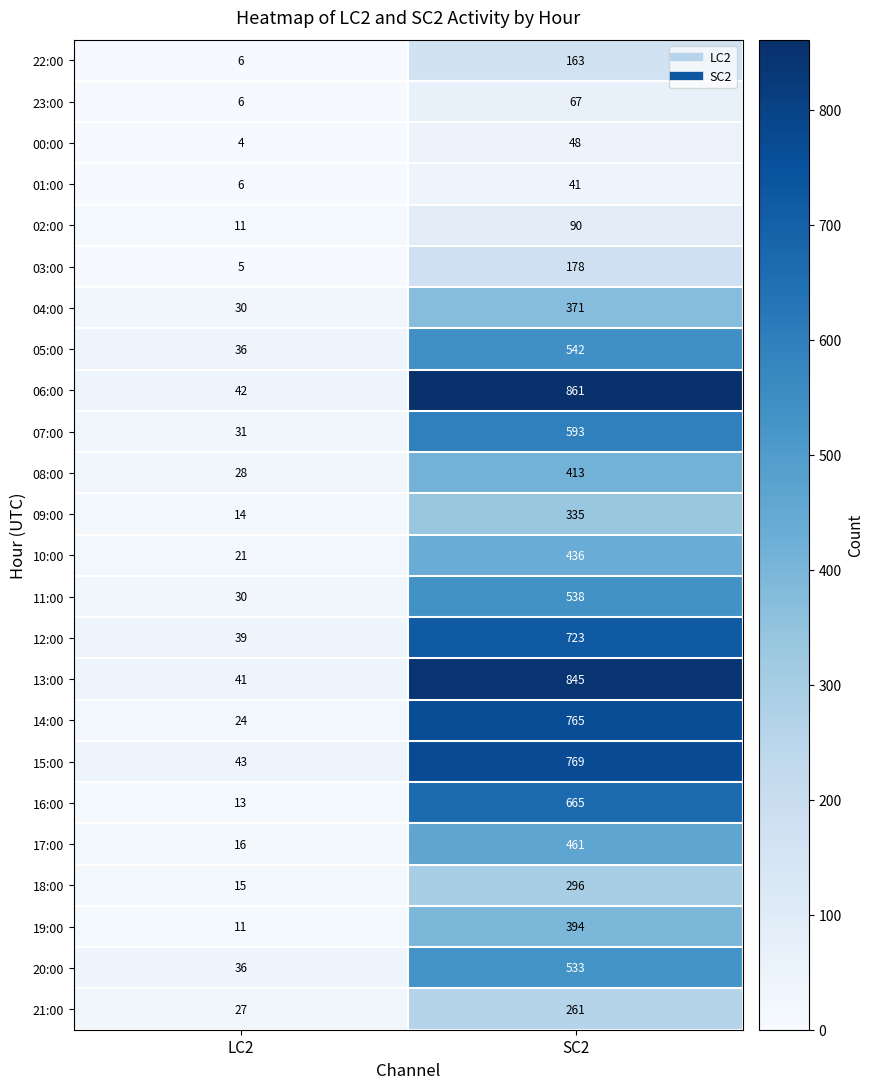

At which category is the sum across all series the highest?

SC2